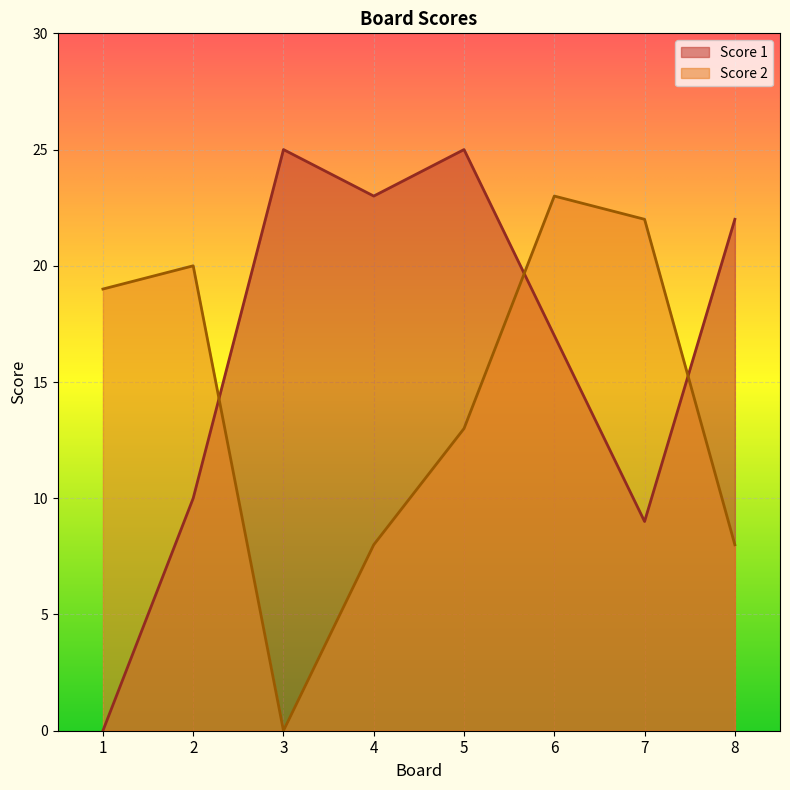

Where does the Score 2 series first go above 19?

2